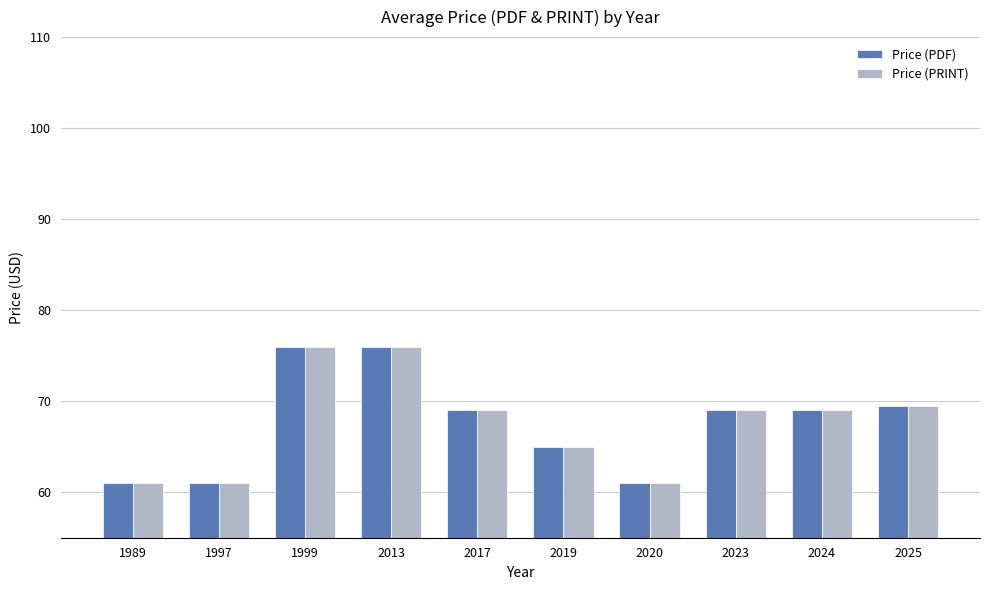

What are all the series names shown in the legend?

Price (PDF), Price (PRINT)